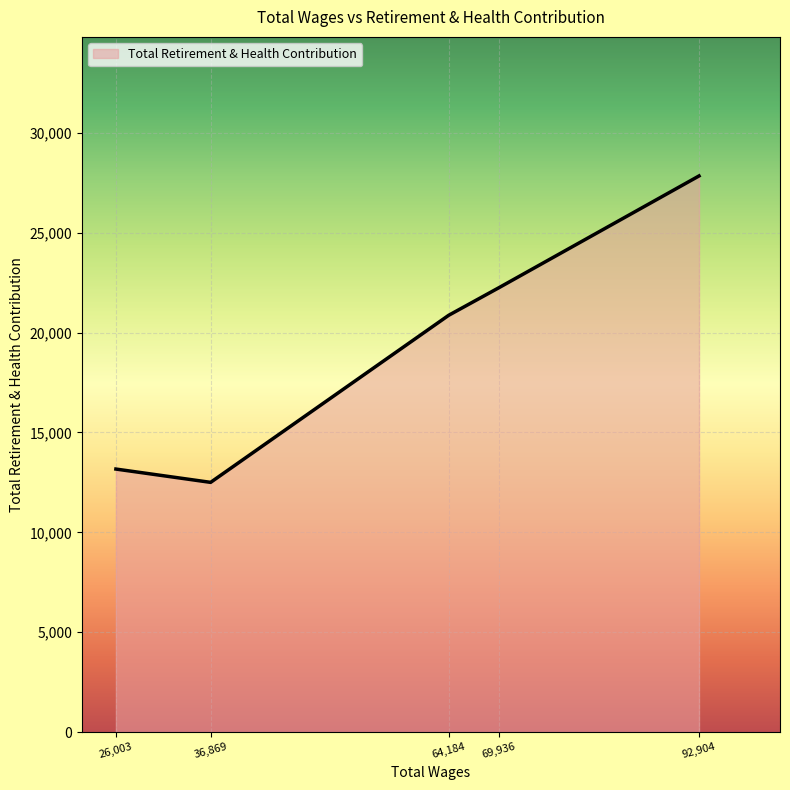

How many distinct data groups are displayed?

1